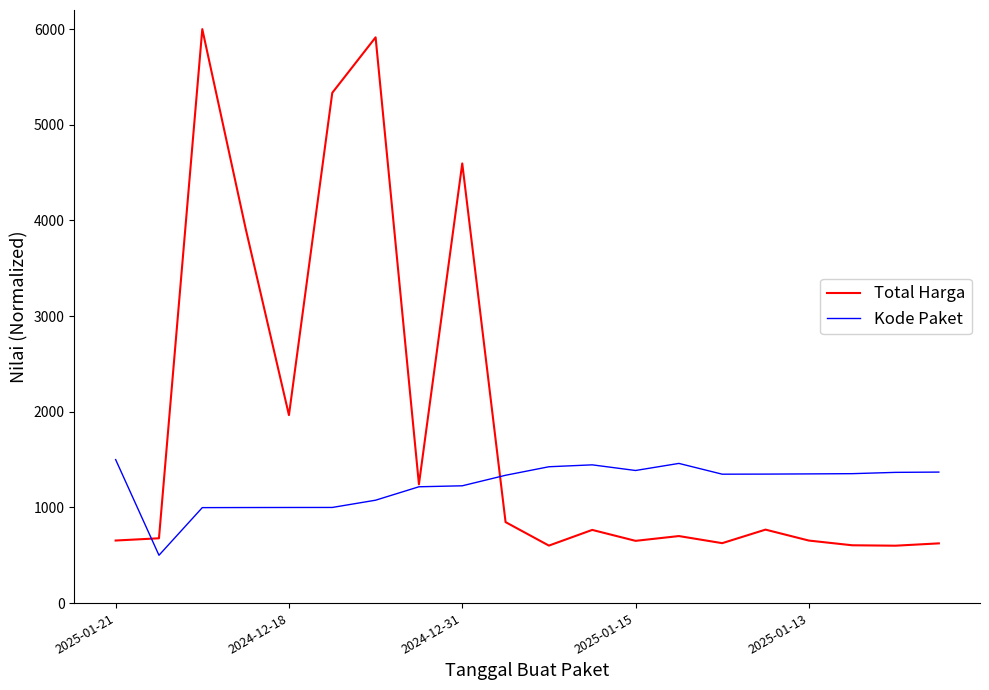

Which series has the widest spread of values?

Total Harga